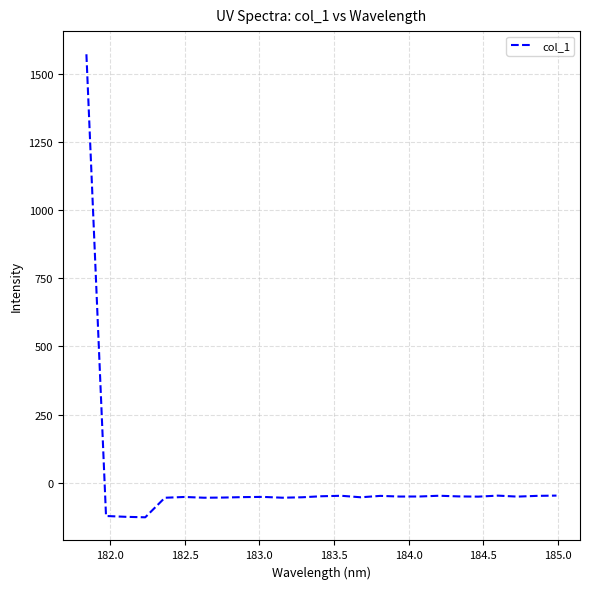

What is the difference between the maximum and minimum values?

1697.7